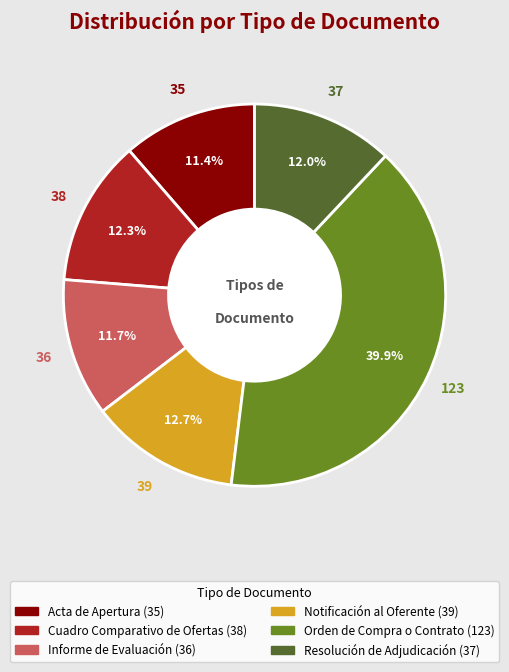

The Informe de Evaluación slice represents 21% of the pie. True or false?

False